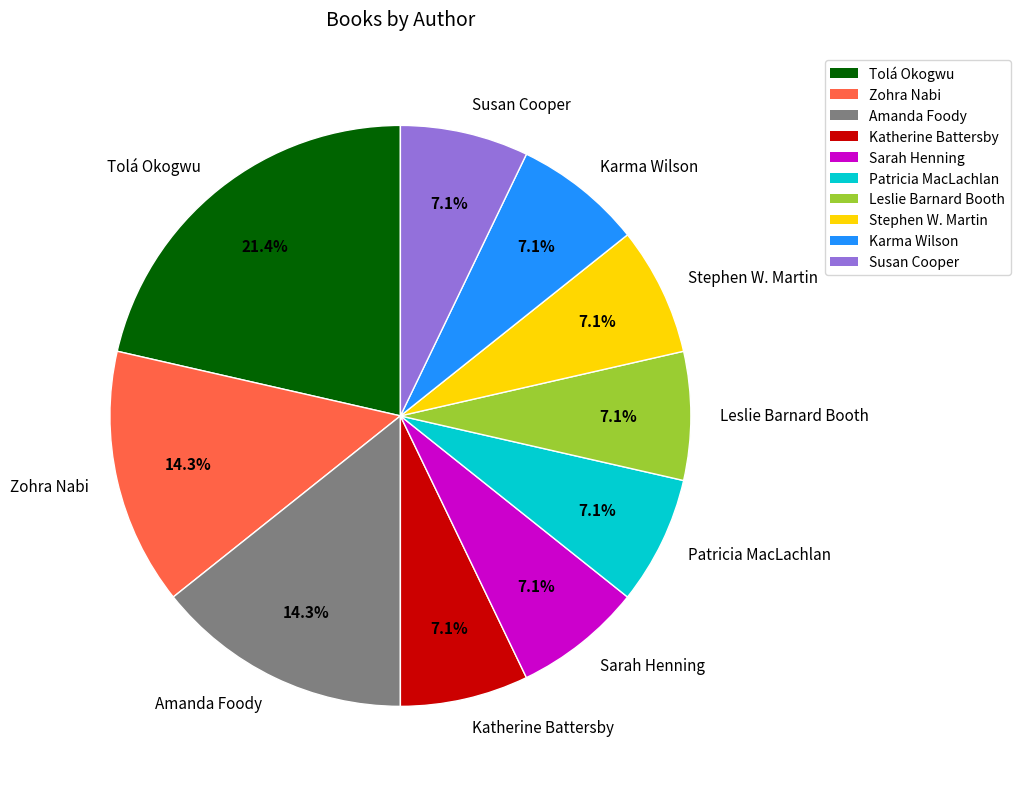

True or false: Karma Wilson accounts for 16% of the total.

False